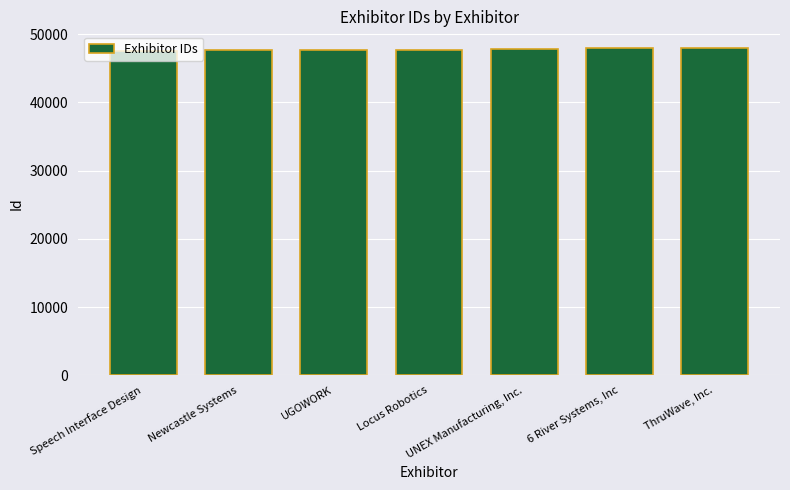

Rank the categories by value from highest to lowest.

ThruWave, Inc., 6 River Systems, Inc, UNEX Manufacturing, Inc., Locus Robotics, UGOWORK, Newcastle Systems, Speech Interface Design